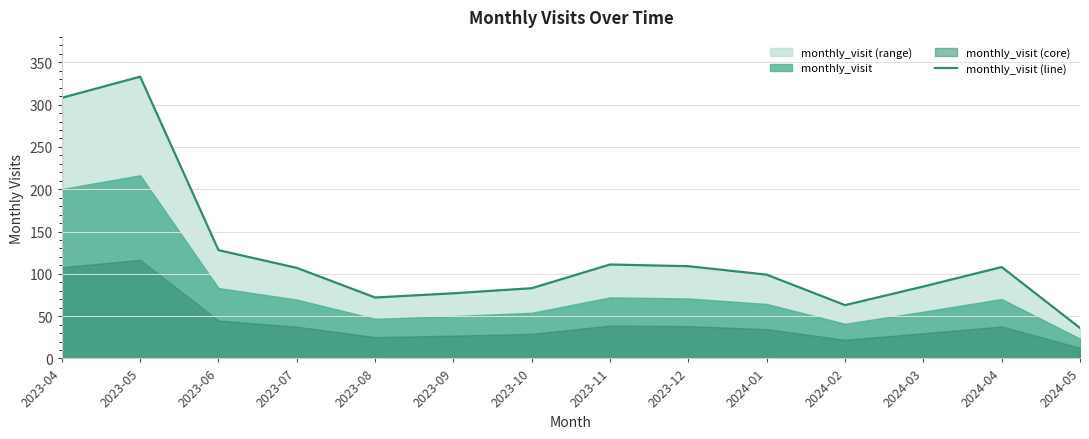

What is the average value?

123